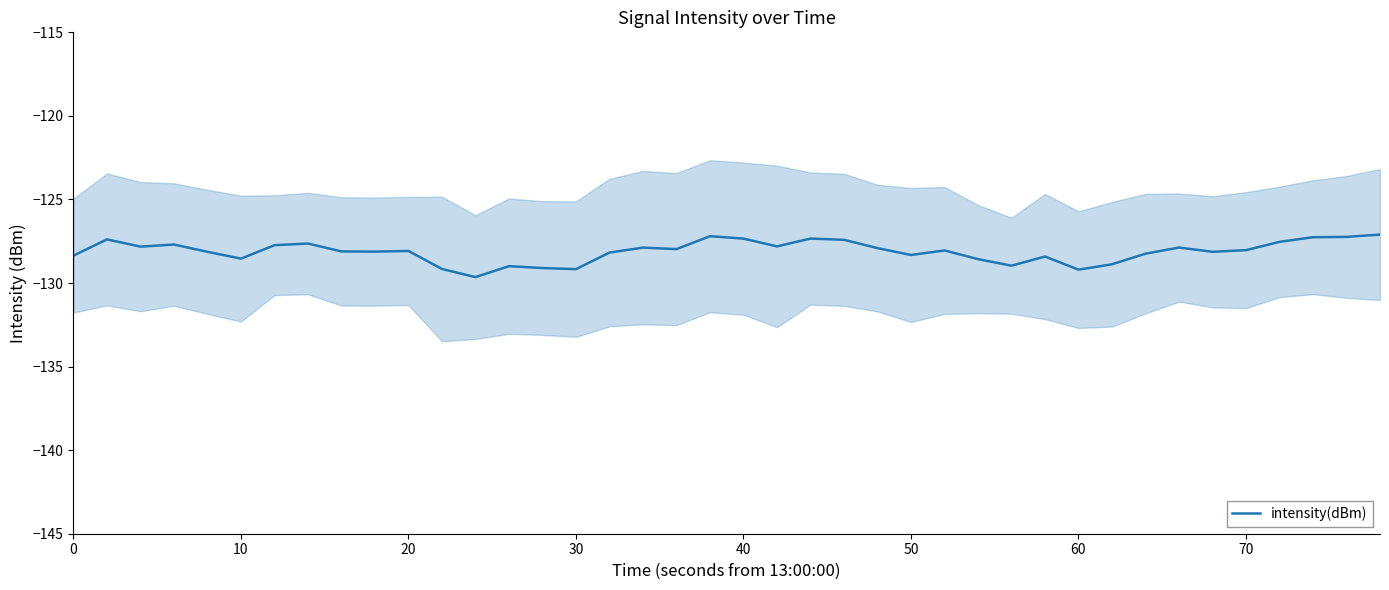

What is the difference between the maximum and minimum values?

2.5